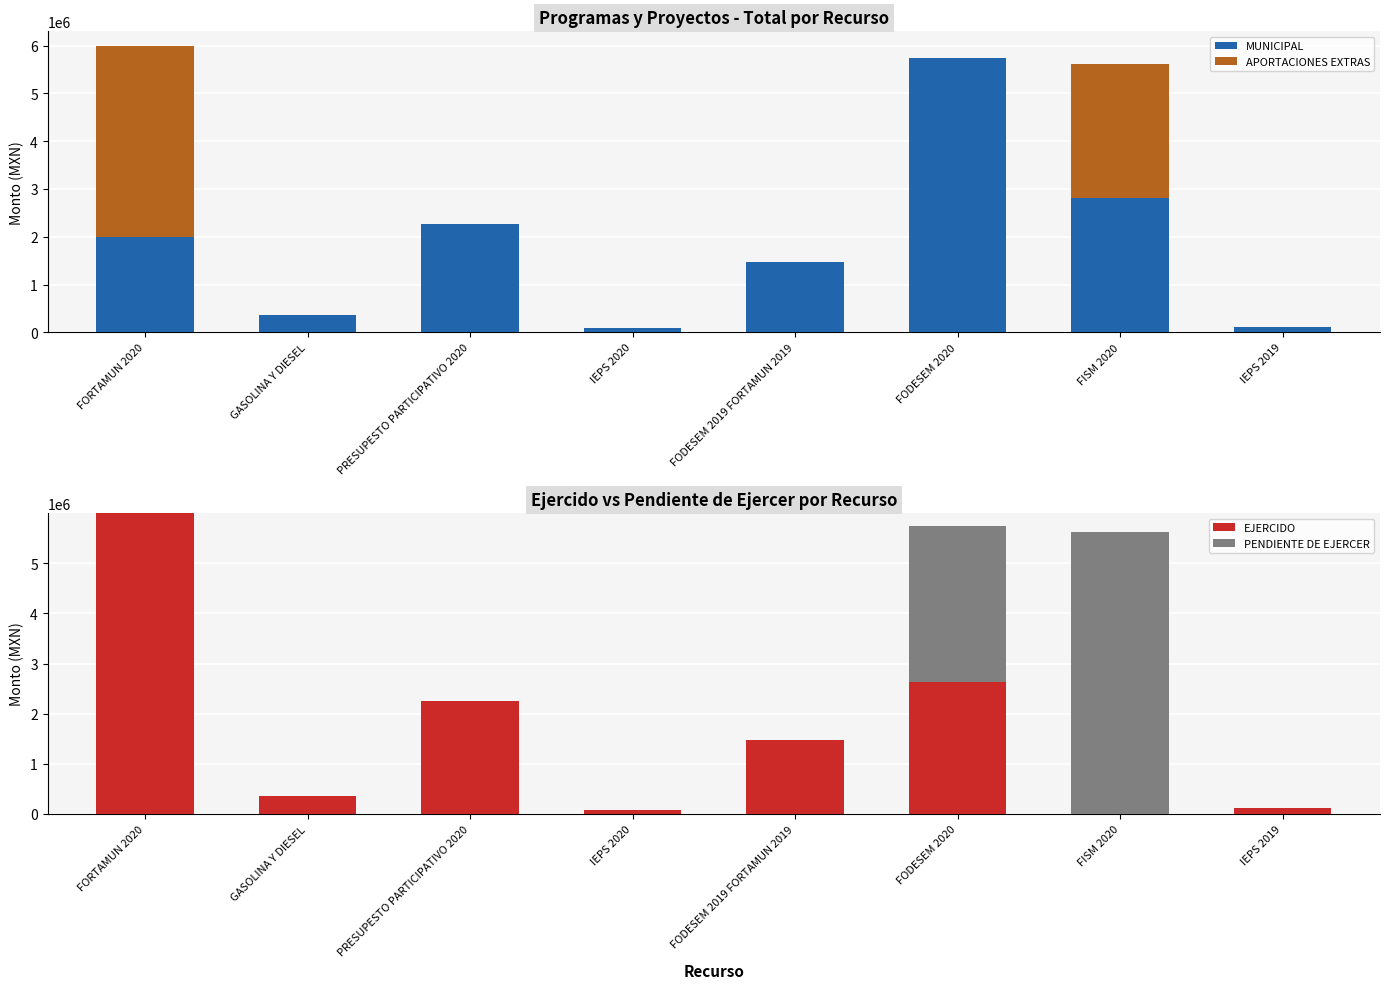

What is the label of the 5th bar from the right?

IEPS 2020